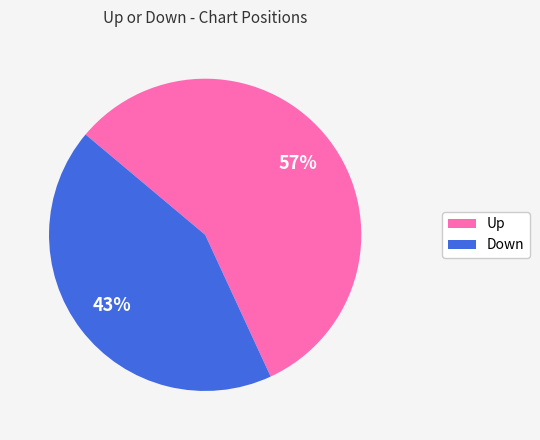

To the nearest percent, what is the difference between the largest and smallest slice percentages?

14%